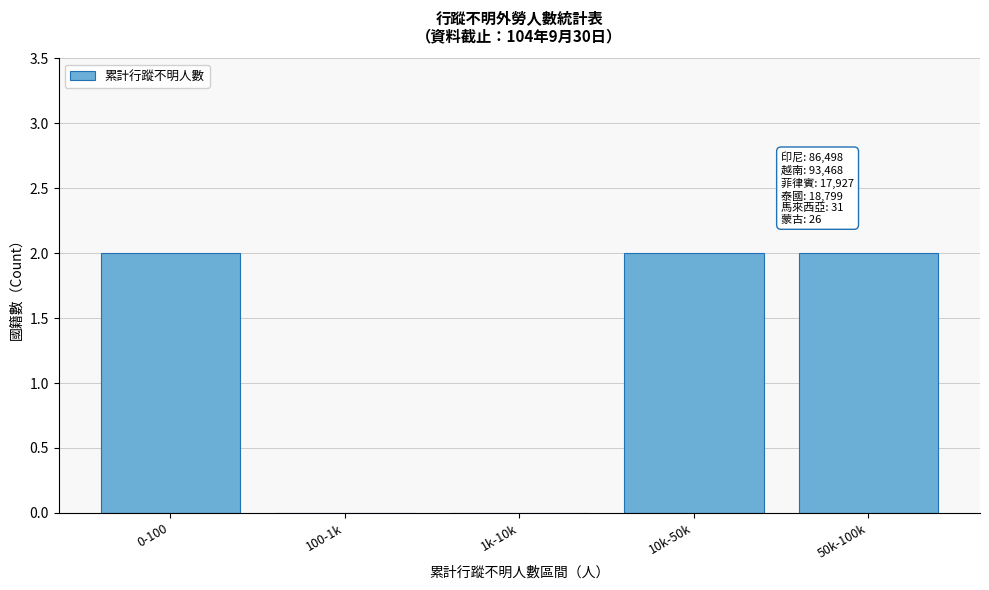

Reading left to right, what are all the values shown in this chart?

0-100=2	100-1k=0	1k-10k=0	10k-50k=2	50k-100k=2